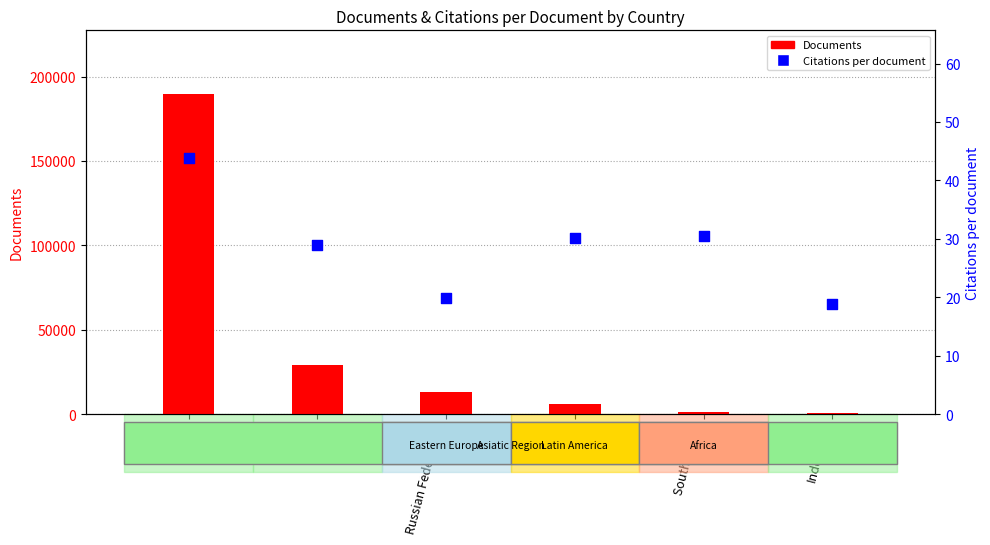

What is the total value across all series at China?

189503.8